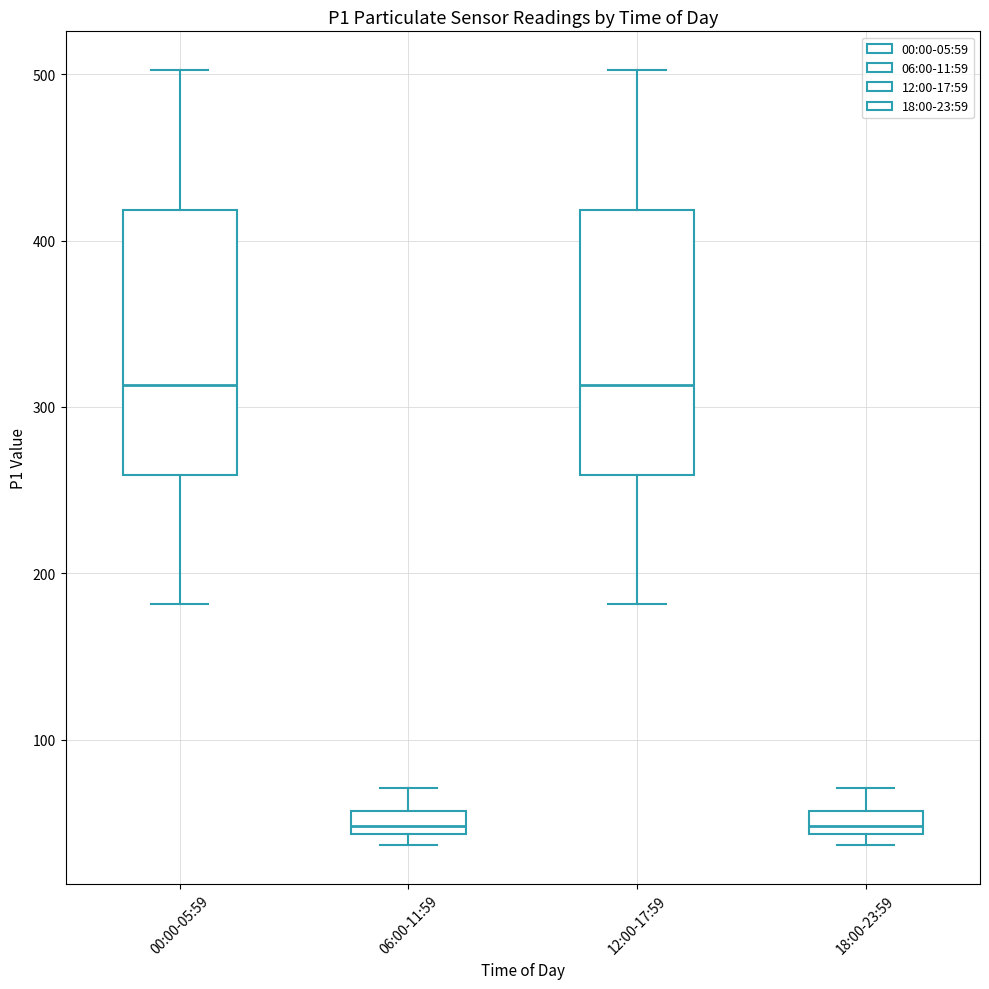

Where is the upper edge of the box for 12:00-17:59 on the y-axis? The values are not printed on the chart, so give them approximately, as read against the axis.

420